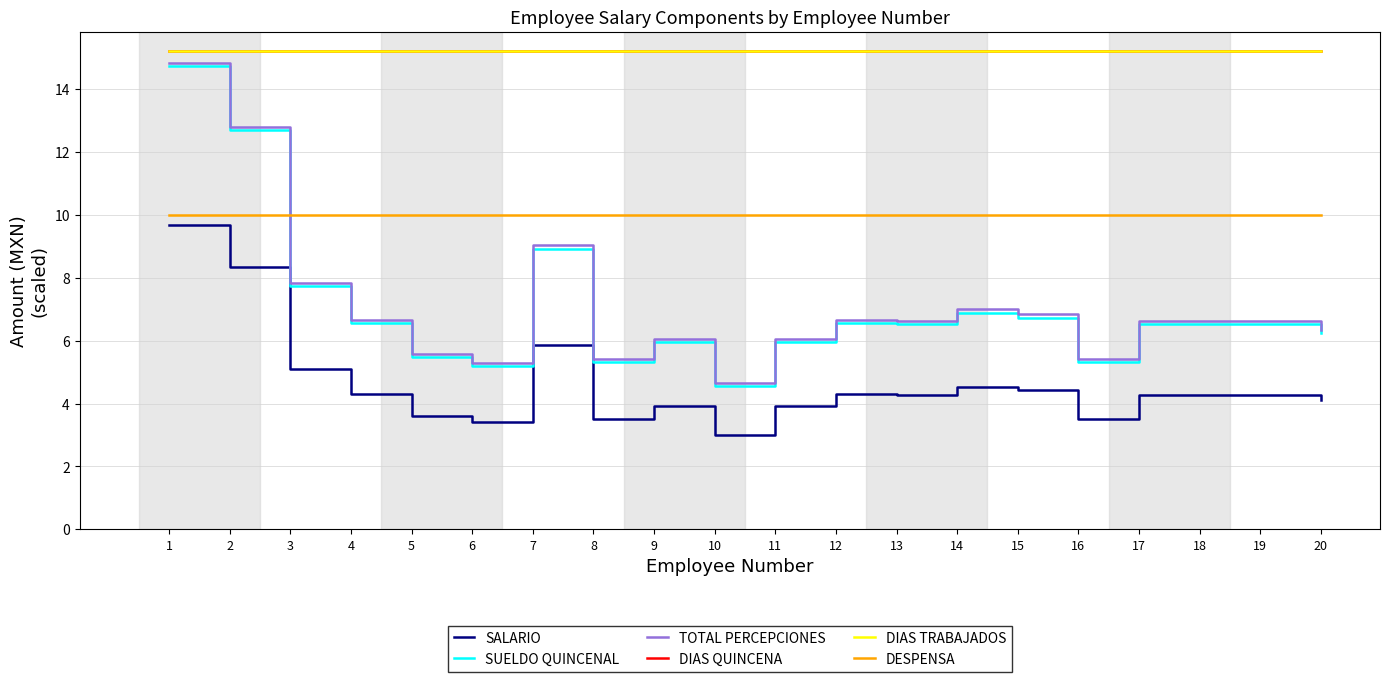

Reading right to left, list all the values displayed in this chart.

SALARIO: 20=4.1	19=4.3	18=4.3	17=4.3	16=3.5	15=4.4	14=4.5	13=4.3	12=4.3	11=3.9	10=3.0	9=3.9	8=3.5	7=5.9	6=3.4	5=3.6	4=4.3	3=5.1	2=8.3	1=9.7
SUELDO QUINCENAL: 20=6.3	19=6.5	18=6.5	17=6.5	16=5.3	15=6.7	14=6.9	13=6.5	12=6.5	11=6.0	10=4.6	9=6.0	8=5.3	7=8.9	6=5.2	5=5.5	4=6.5	3=7.7	2=12.7	1=14.7
TOTAL PERCEPCIONES: 20=6.4	19=6.6	18=6.6	17=6.6	16=5.4	15=6.8	14=7.0	13=6.6	12=6.6	11=6.1	10=4.7	9=6.1	8=5.4	7=9.0	6=5.3	5=5.6	4=6.6	3=7.8	2=12.8	1=14.8
DIAS QUINCENA: 20=15.2	19=15.2	18=15.2	17=15.2	16=15.2	15=15.2	14=15.2	13=15.2	12=15.2	11=15.2	10=15.2	9=15.2	8=15.2	7=15.2	6=15.2	5=15.2	4=15.2	3=15.2	2=15.2	1=15.2
DIAS TRABAJADOS: 20=15.2	19=15.2	18=15.2	17=15.2	16=15.2	15=15.2	14=15.2	13=15.2	12=15.2	11=15.2	10=15.2	9=15.2	8=15.2	7=15.2	6=15.2	5=15.2	4=15.2	3=15.2	2=15.2	1=15.2
DESPENSA: 20=10.0	19=10.0	18=10.0	17=10.0	16=10.0	15=10.0	14=10.0	13=10.0	12=10.0	11=10.0	10=10.0	9=10.0	8=10.0	7=10.0	6=10.0	5=10.0	4=10.0	3=10.0	2=10.0	1=10.0